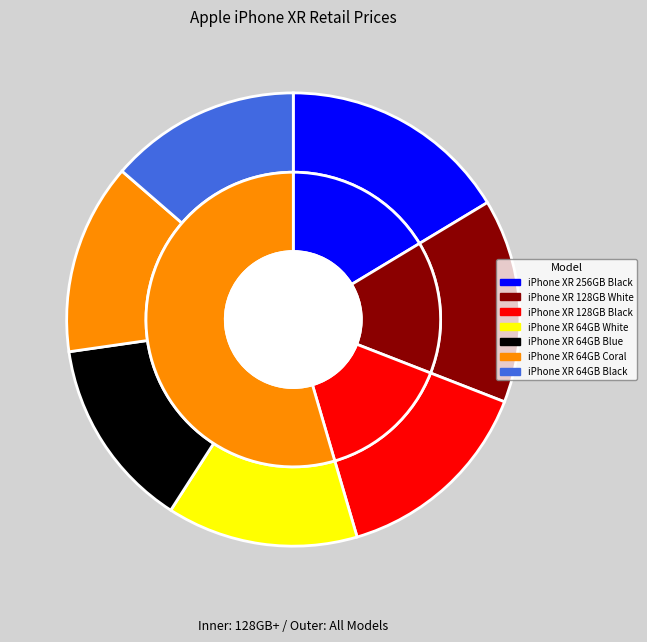

What percentage is the iPhone XR 64GB White slice, to the nearest percent?

14%